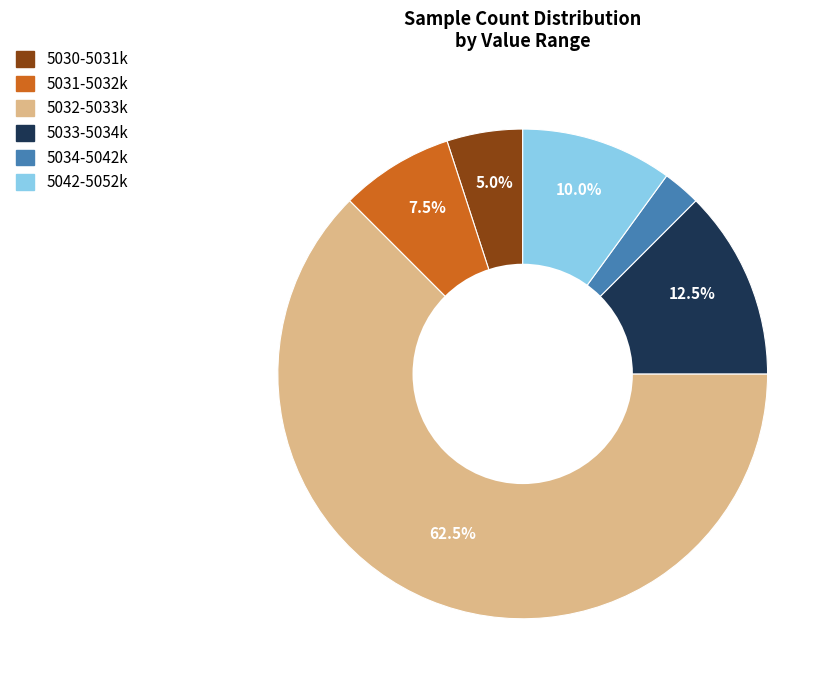

How much of the chart is everything except 5033-5034k?

87.5%